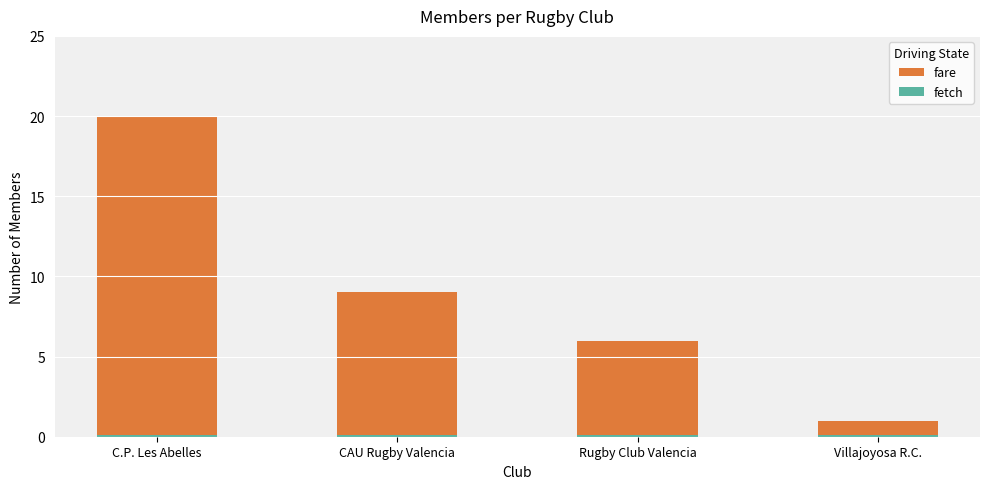

At which category is the sum across all series the highest?

C.P. Les Abelles